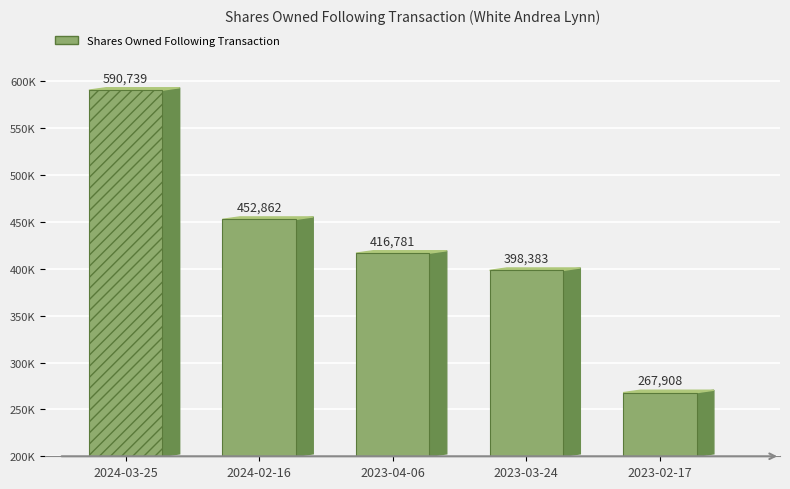

Reading left to right, transcribe all the data shown in this chart.

590739	452862	416781	398383	267908